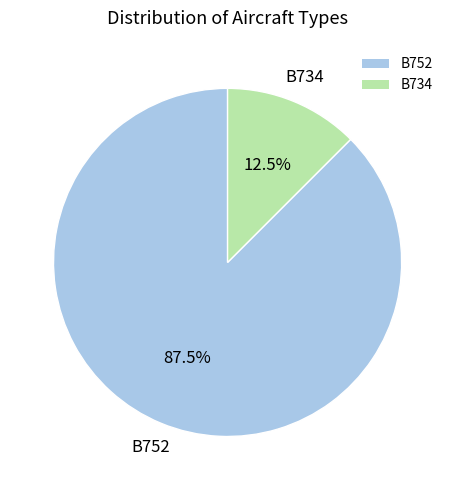

What is the largest slice in the pie chart?

B752